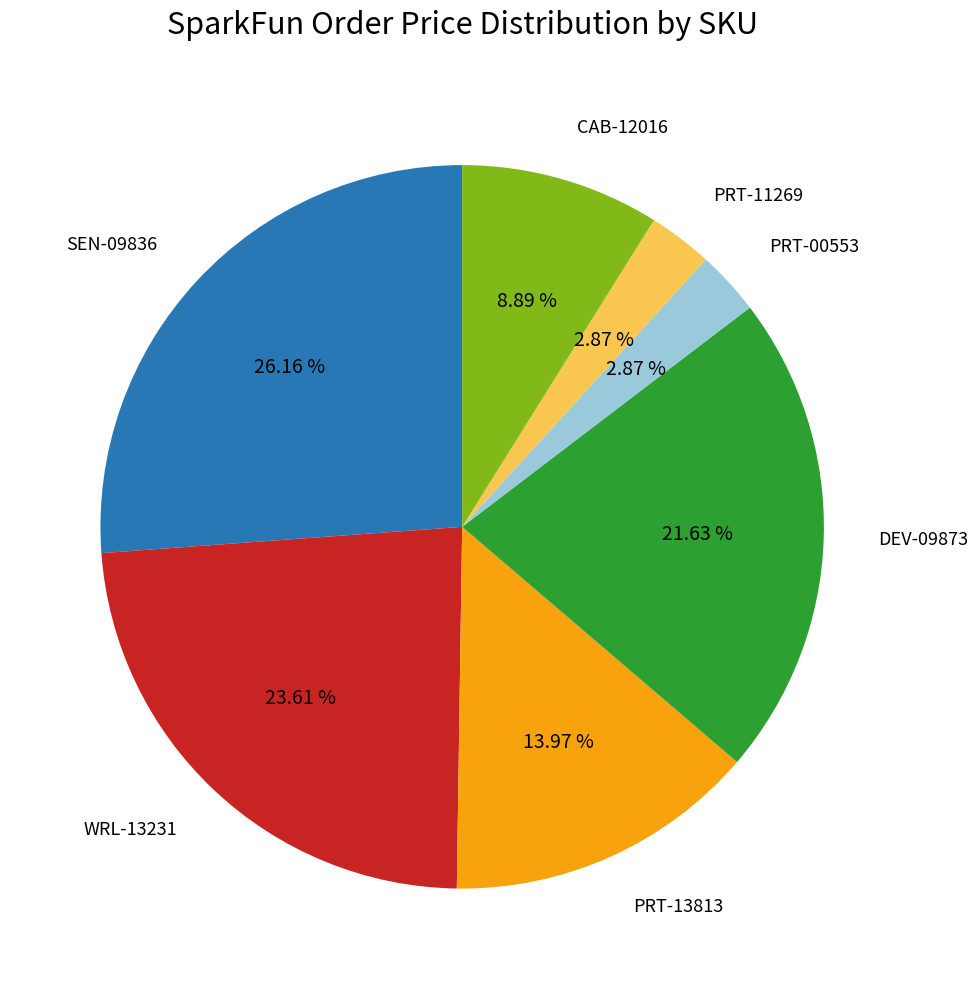

Count the number of slices in the pie.

7